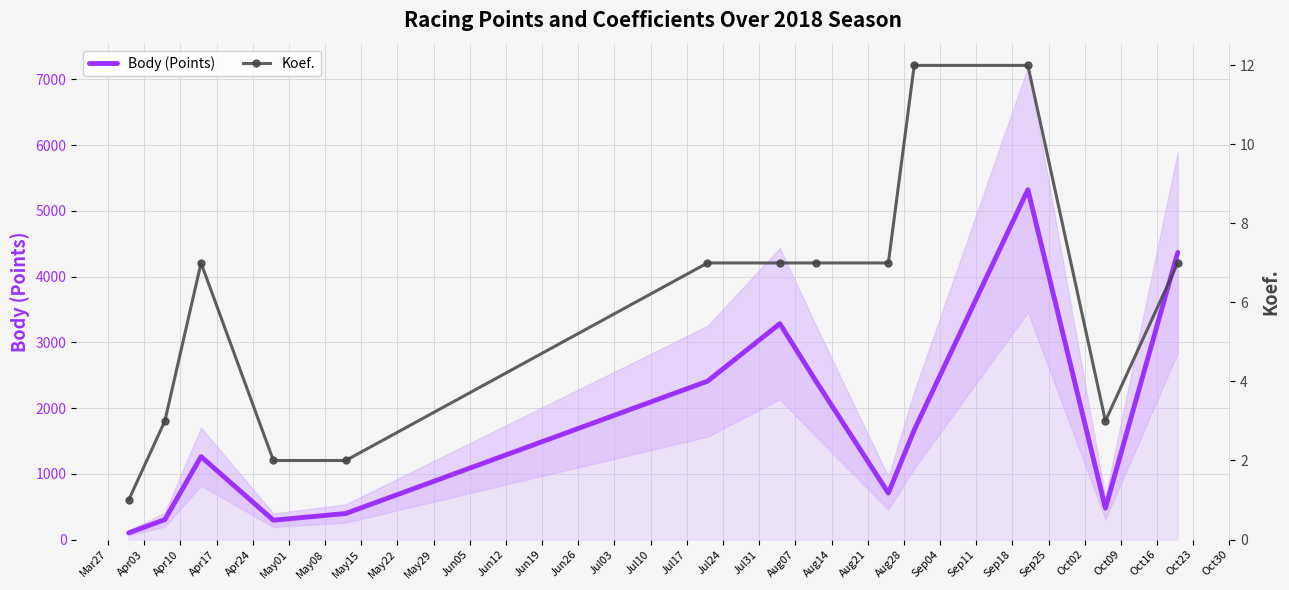

The value of Body (Points) at Jun19 is 2800. True or false?

False